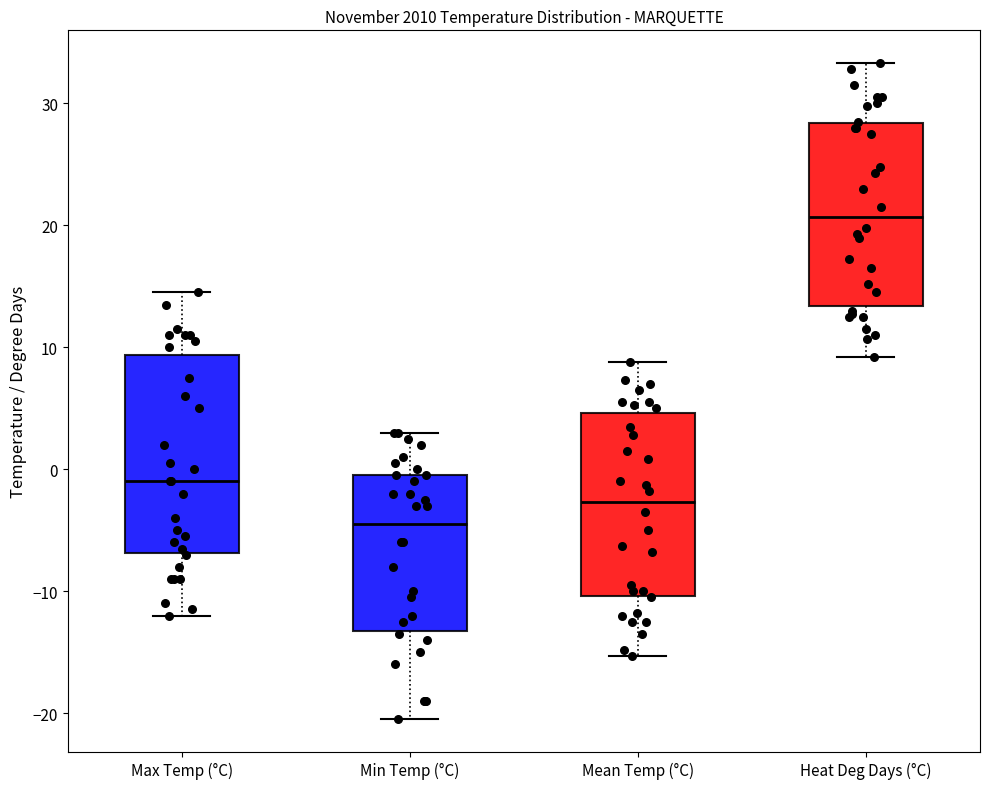

Comparing the boxes themselves (not the whiskers), which one is the tallest?

Max Temp (°C)